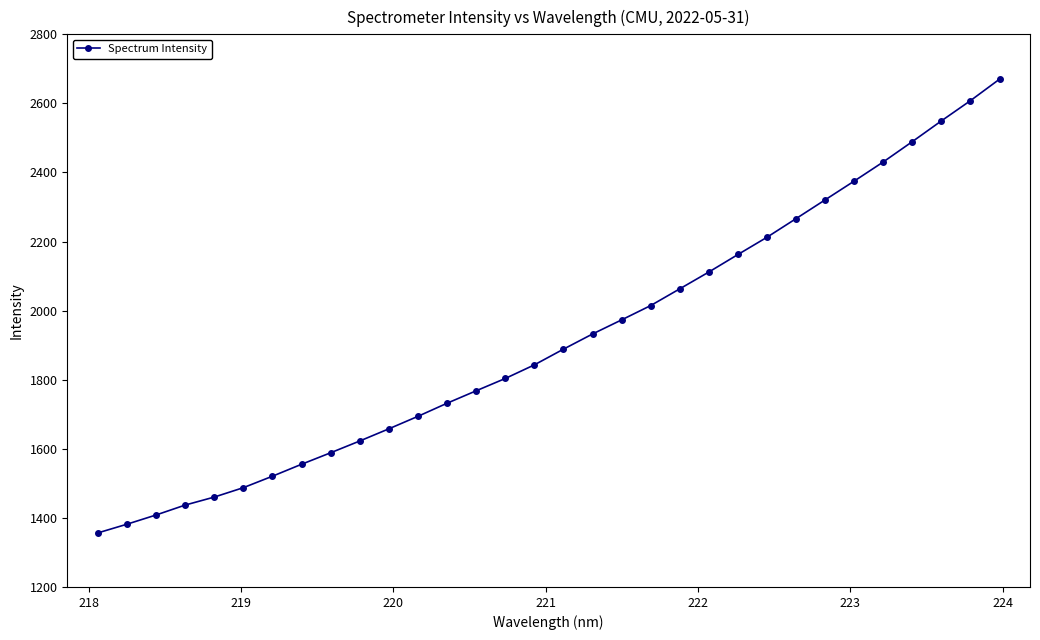

What is the value of the 3rd point from the left?

1408.3